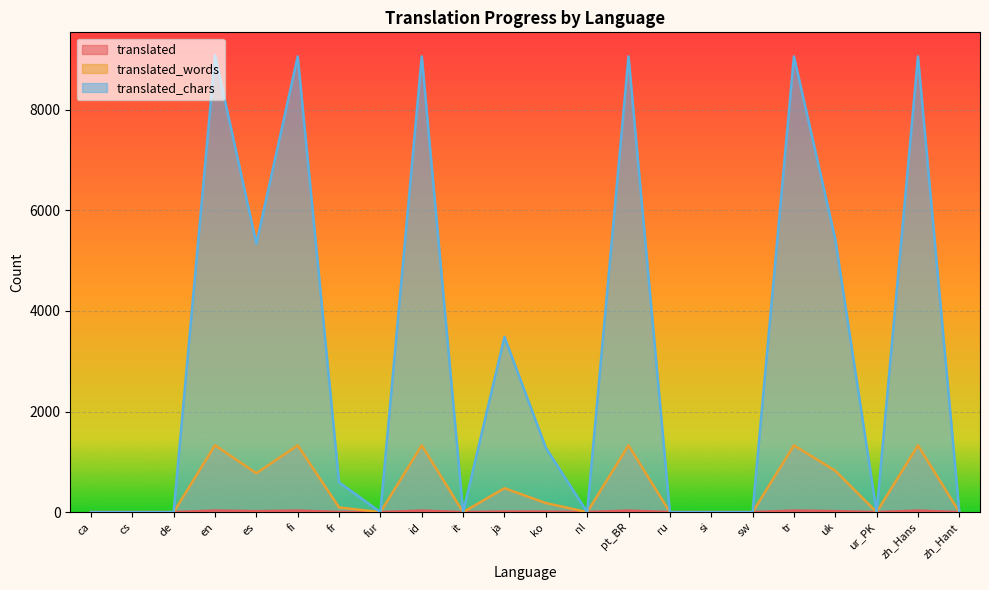

True or false: translated_words and translated cross at least once.

False